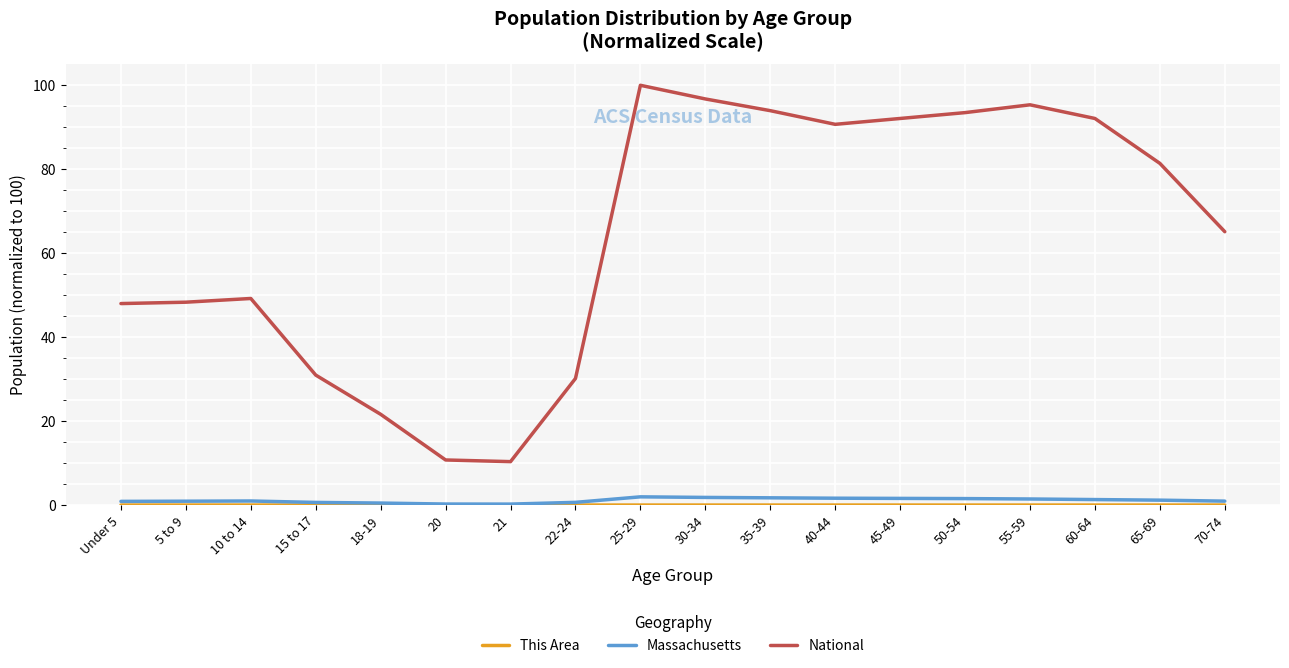

What is the greatest value displayed?

100.0